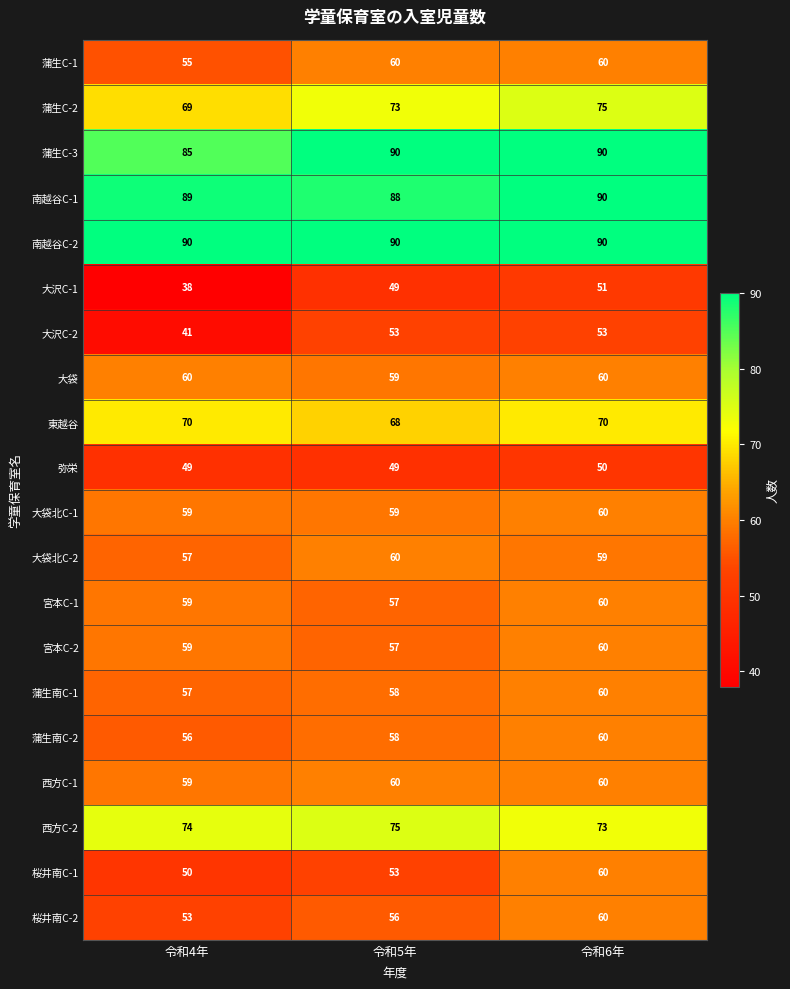

List the labels in order of 蒲生C-2 value, largest first.

令和6年, 令和5年, 令和4年